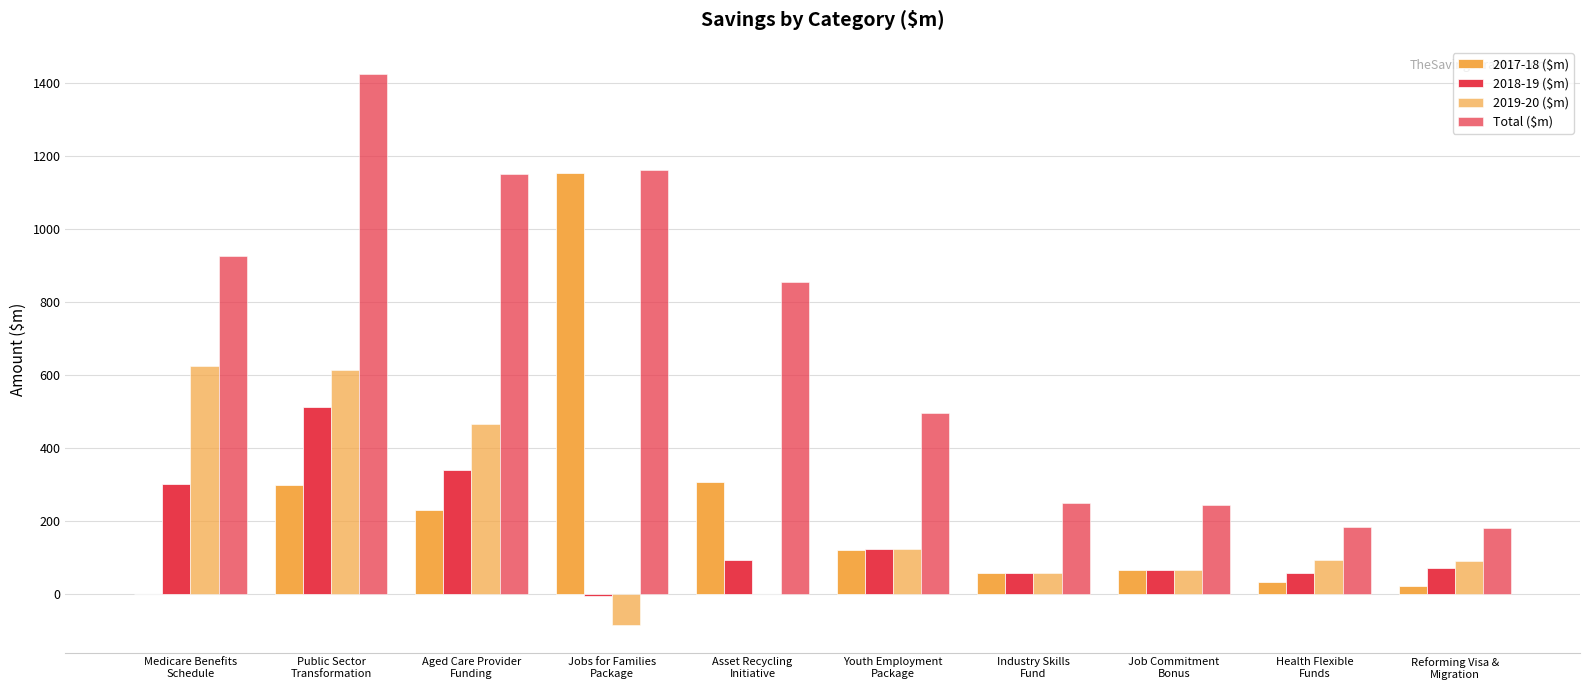

Does the chart contain stacked bars?

No